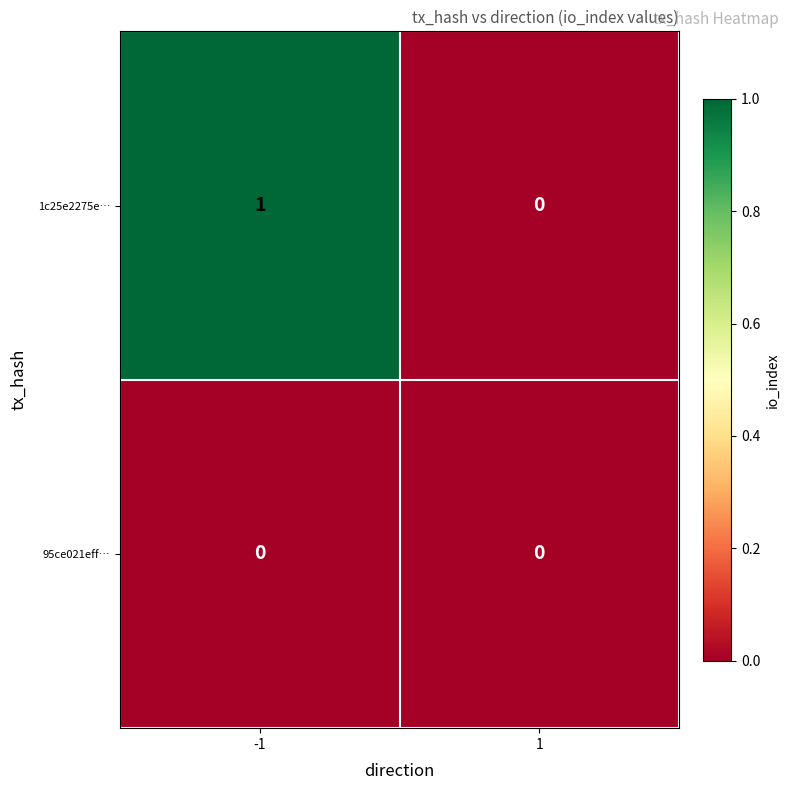

List the series in order of their peak value, highest first.

1c25e2275e…, 95ce021eff…